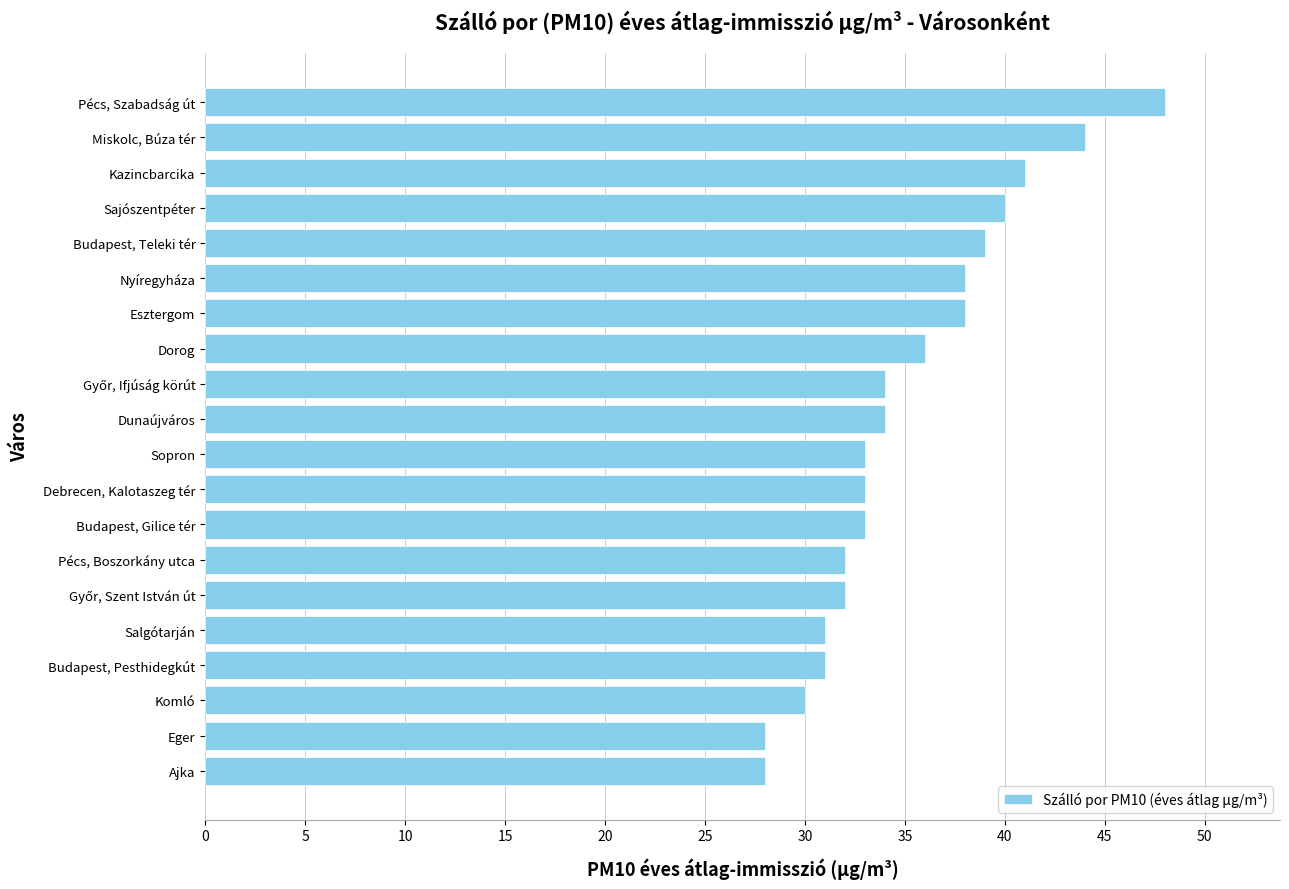

What is the difference between the second highest and second lowest values?

16